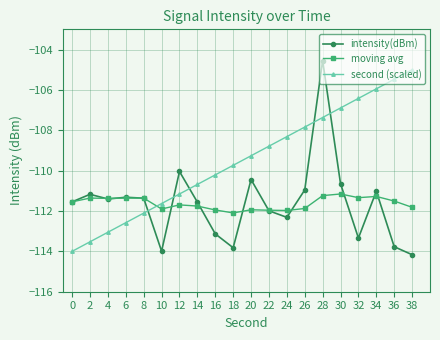

What is the minimum value for second (scaled)?

-114.0